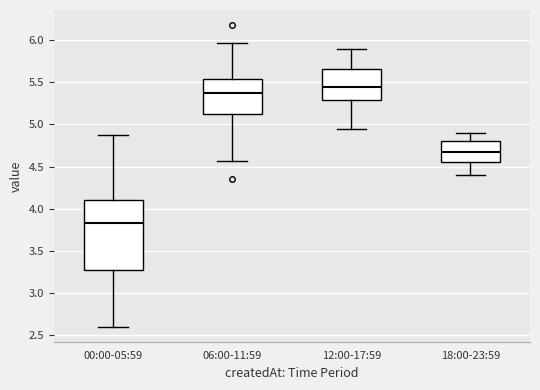

Reading left to right, read every box against the y-axis: the position of its median line, the range the box covers, and the ends of its whiskers. The values are not printed on the chart, so give them approximately, as read against the axis.

00:00-05:59: median 3.85, box 3.25 to 4.10, whiskers 2.60 to 4.90
06:00-11:59: median 5.40, box 5.15 to 5.55, whiskers 4.55 to 5.95
12:00-17:59: median 5.45, box 5.30 to 5.65, whiskers 4.95 to 5.90
18:00-23:59: median 4.70, box 4.55 to 4.80, whiskers 4.40 to 4.90